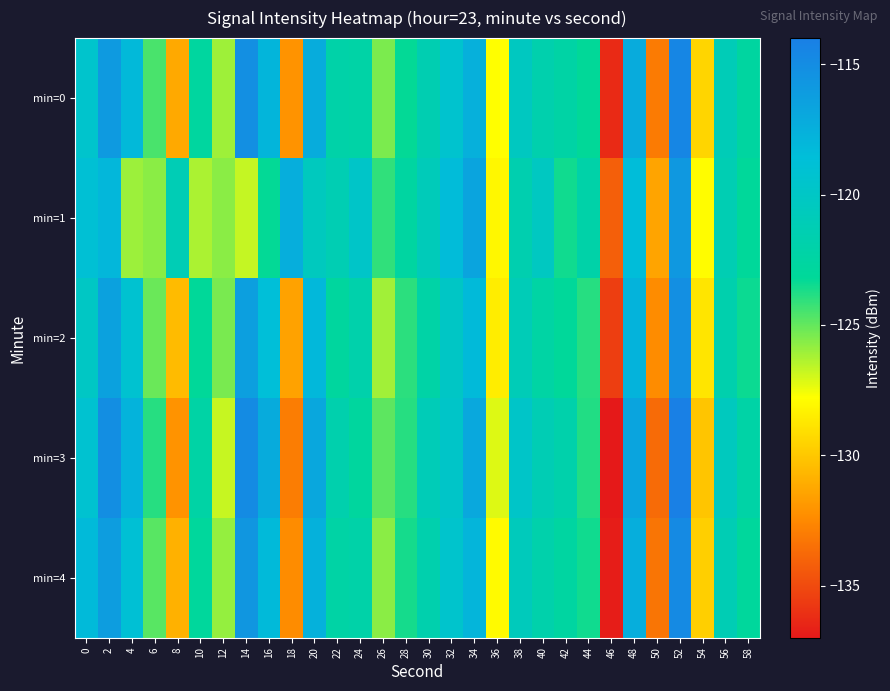

What is the total value across all series at 36?

-639.6